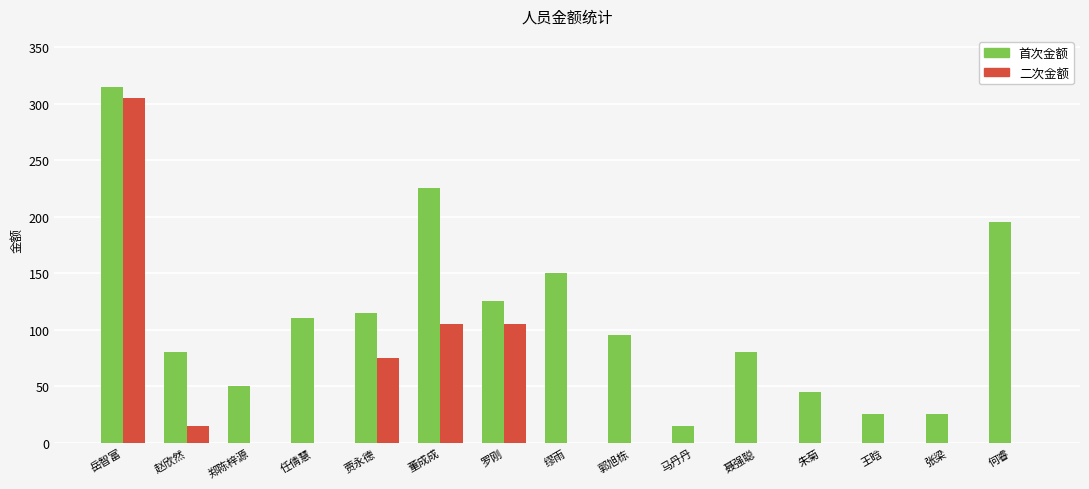

True or false: 二次金额 has a value of 68 at 董成成.

False